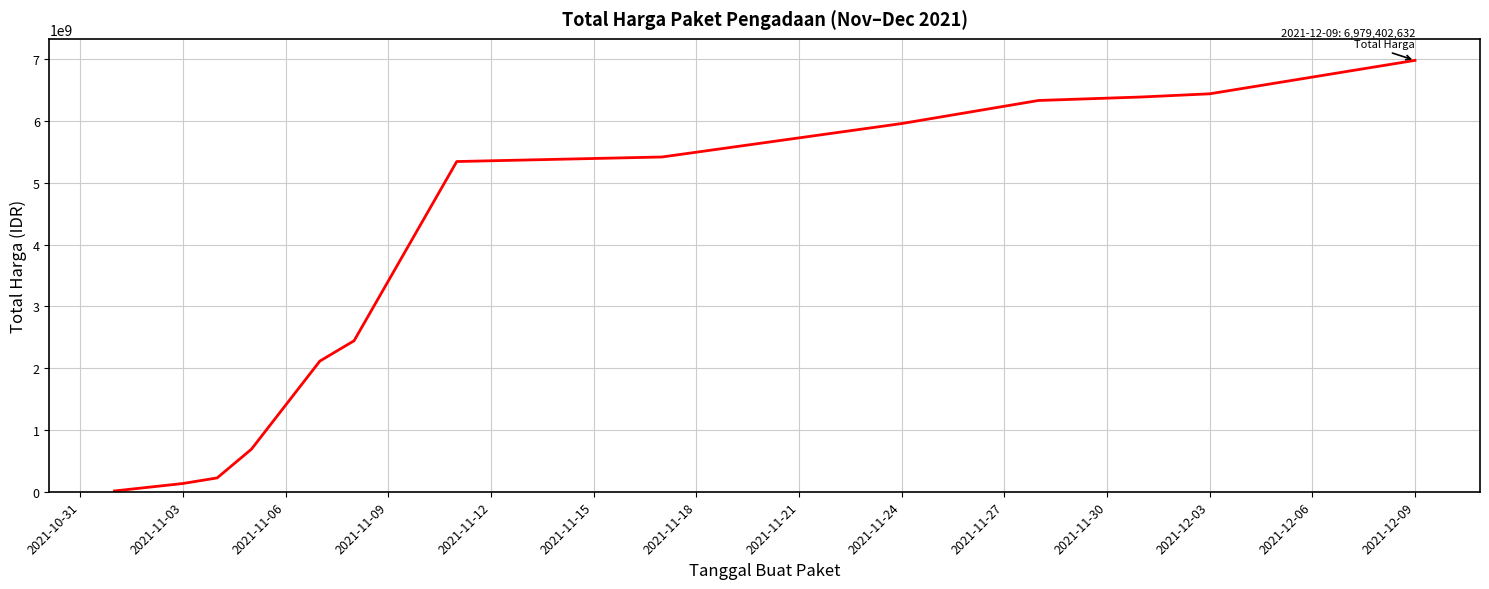

Reading right to left, what are all the values shown in this chart?

6979402632	6438331632	6386730632	6330474291	5957070291	5416362197	5342590085	2443066845	2113942845	688074945	224072845	133400770	12787500